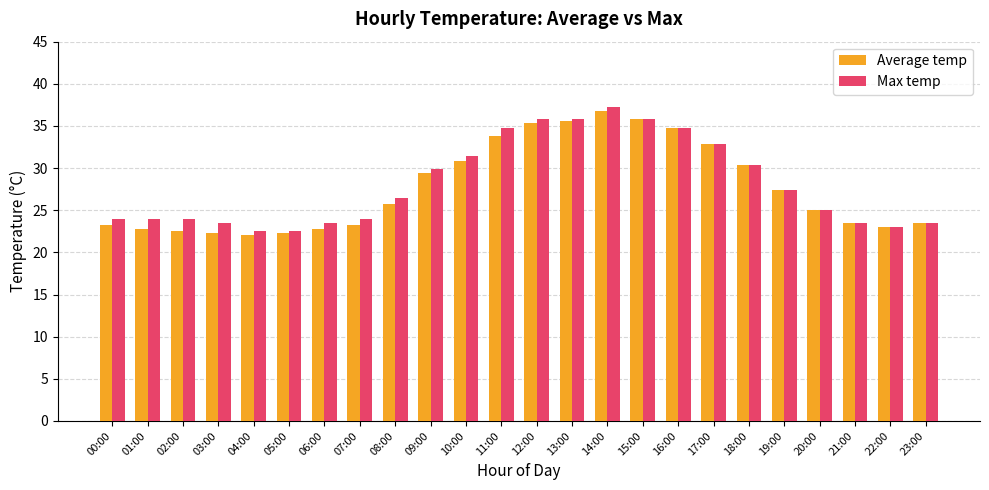

True or false: Max temp has a value of 32.8 at 17:00.

True